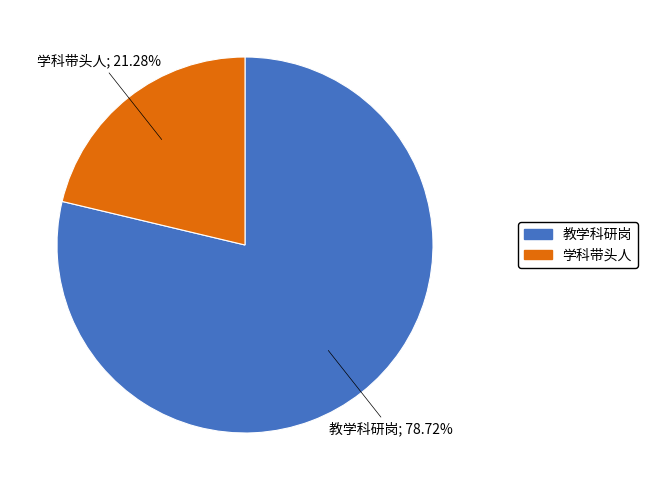

Does any single category account for the majority?

Yes